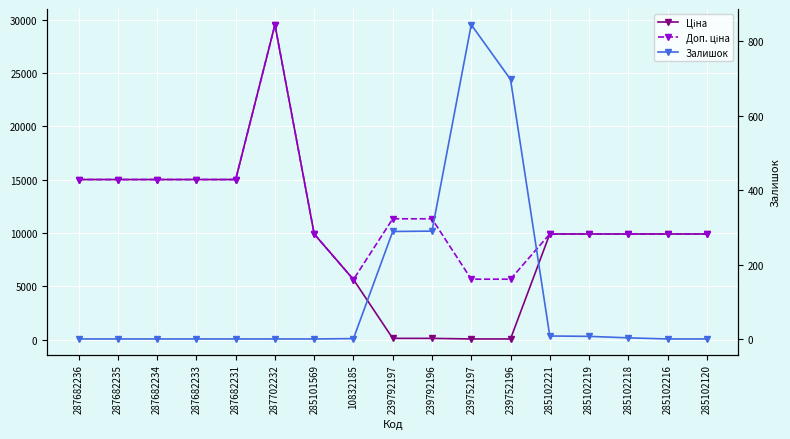

True or false: Ціна and Доп. ціна cross at least once.

False